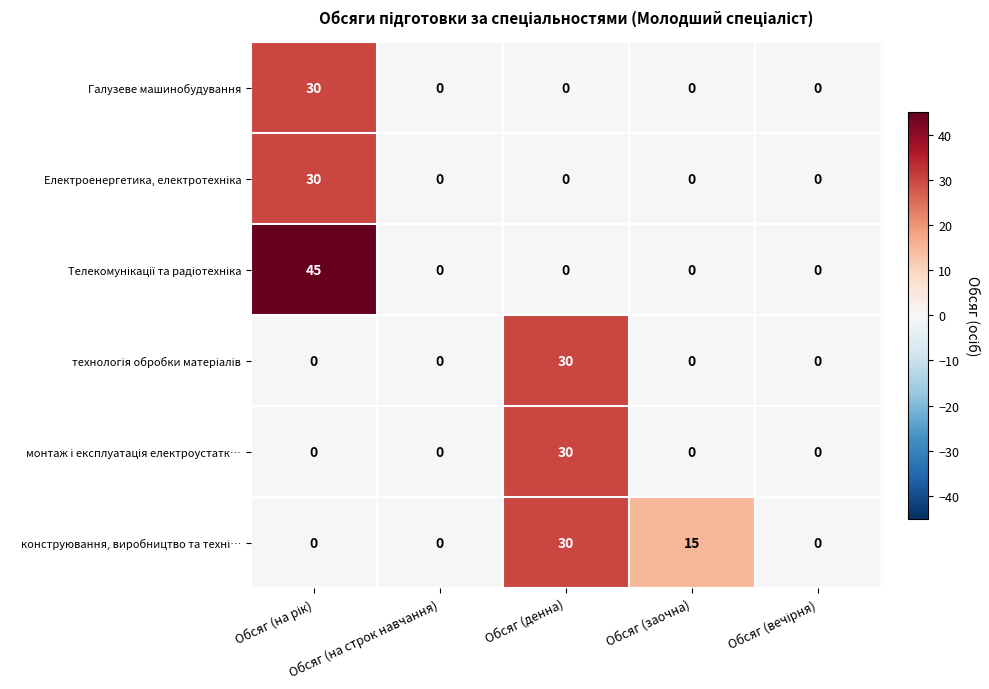

What is the difference between the maximum and minimum values in the Галузеве машинобудування series?

30